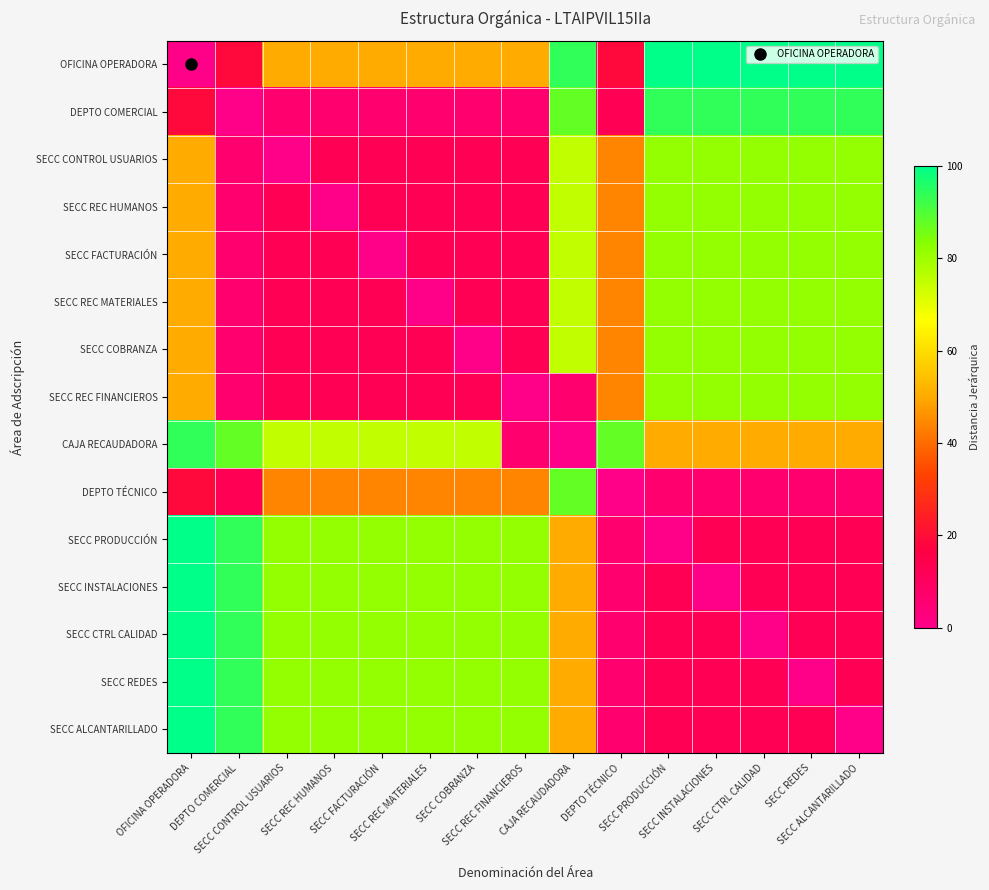

What is the total value across all series at SECC ALCANTARILLADO?

787.5